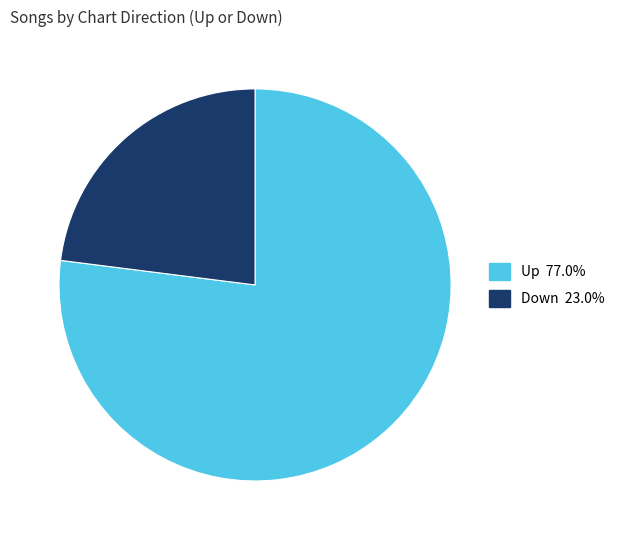

Is there a majority slice in this chart?

Yes